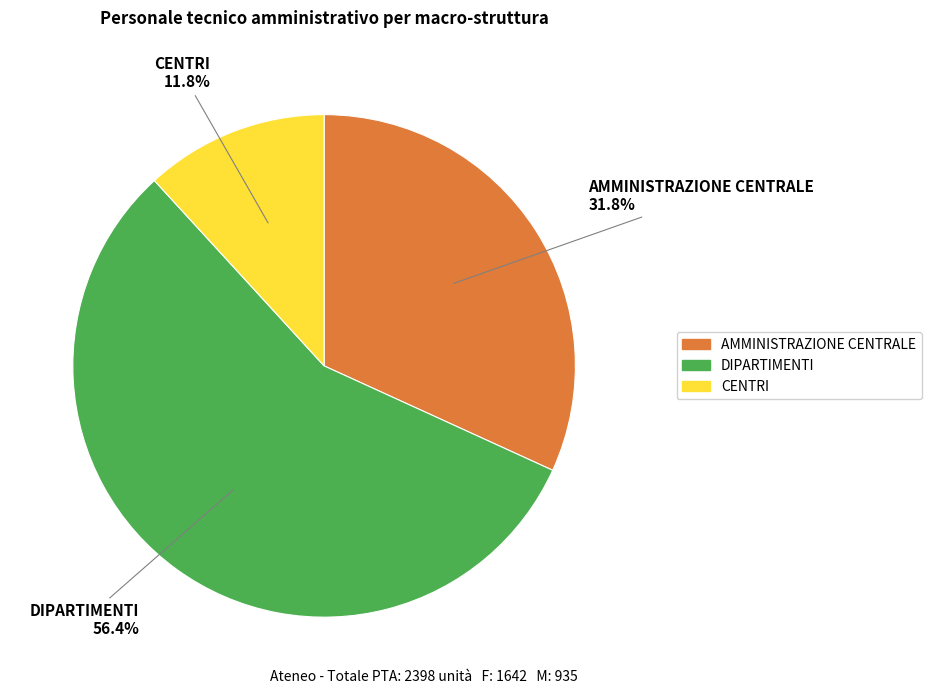

What percentage do CENTRI and DIPARTIMENTI together represent?

68.2%